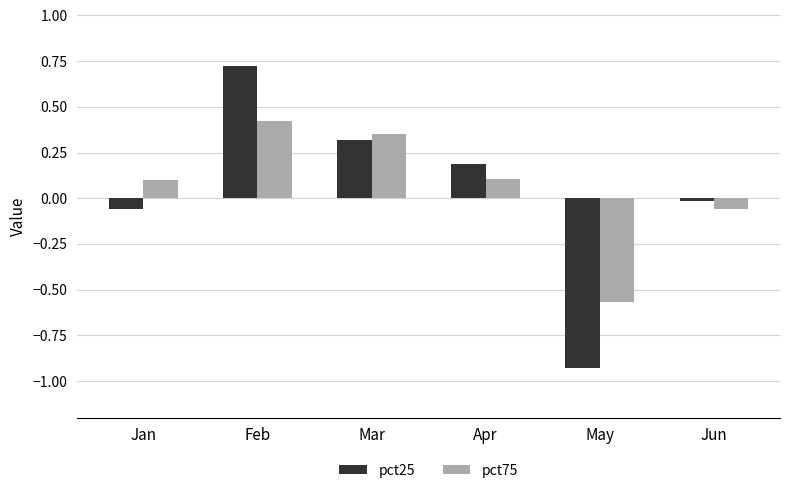

What is the greatest value displayed?

0.7